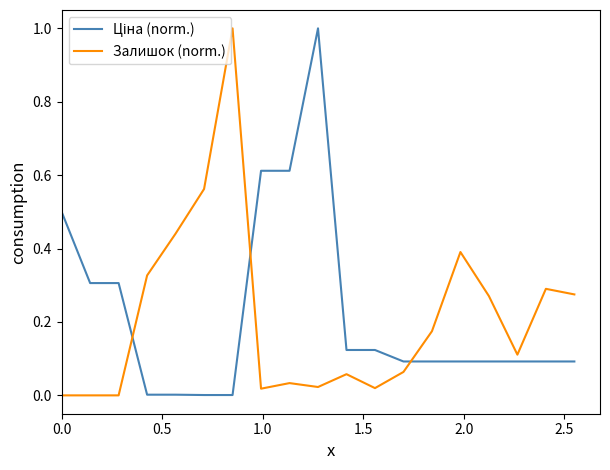

What is the difference between the maximum and minimum values in the Залишок (norm.) series?

1.0